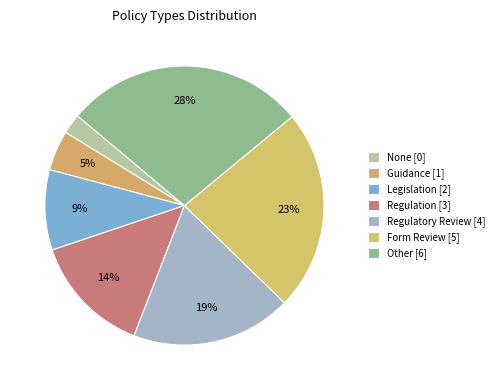

Is it true that Regulation is 6% of the pie?

False